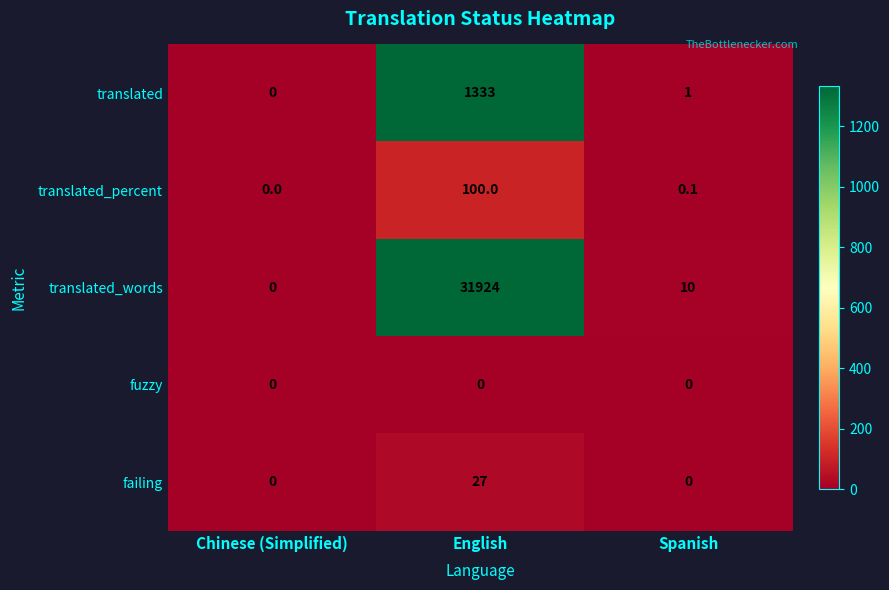

What is the average value of the translated series?

444.7